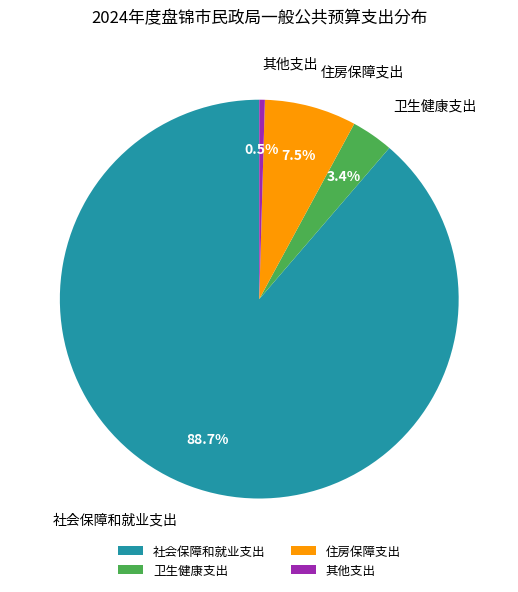

How many segments does this pie chart have?

4